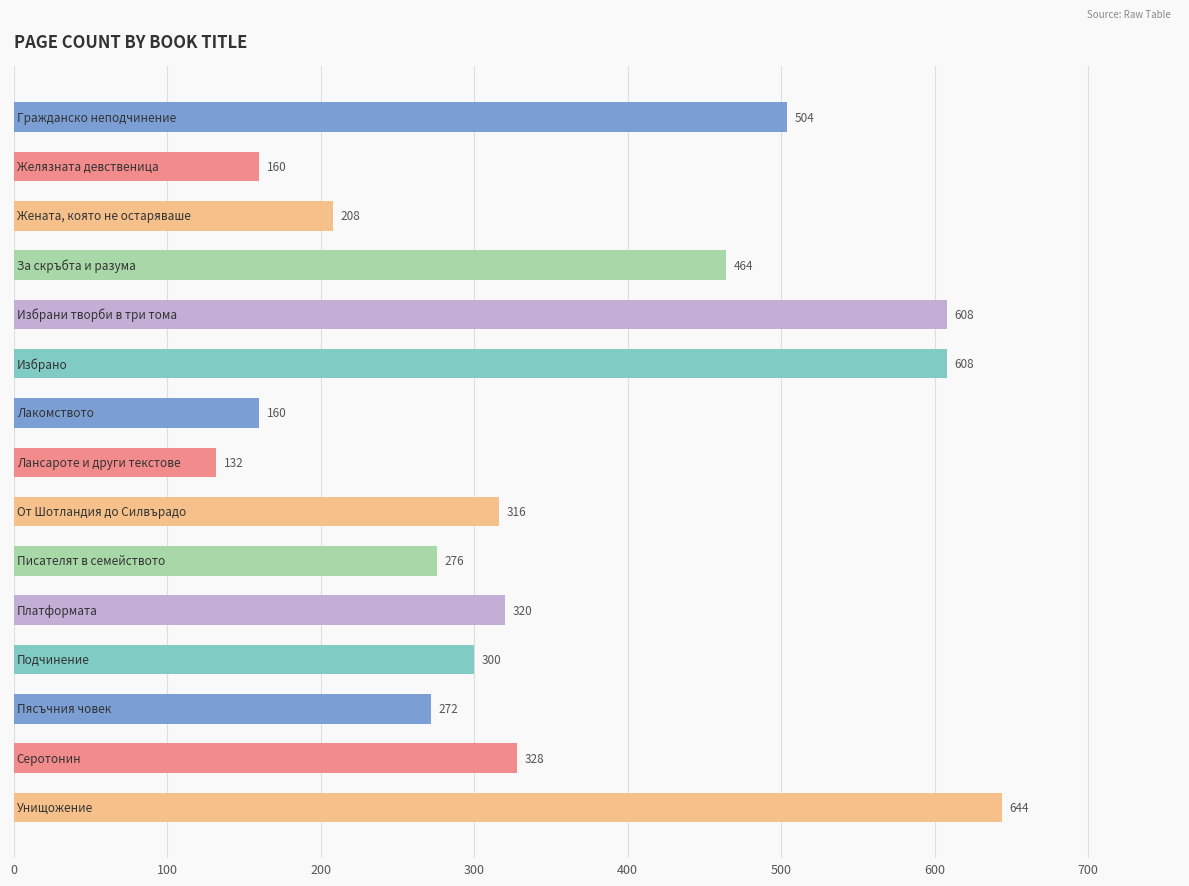

How many categories are shown in the chart?

15